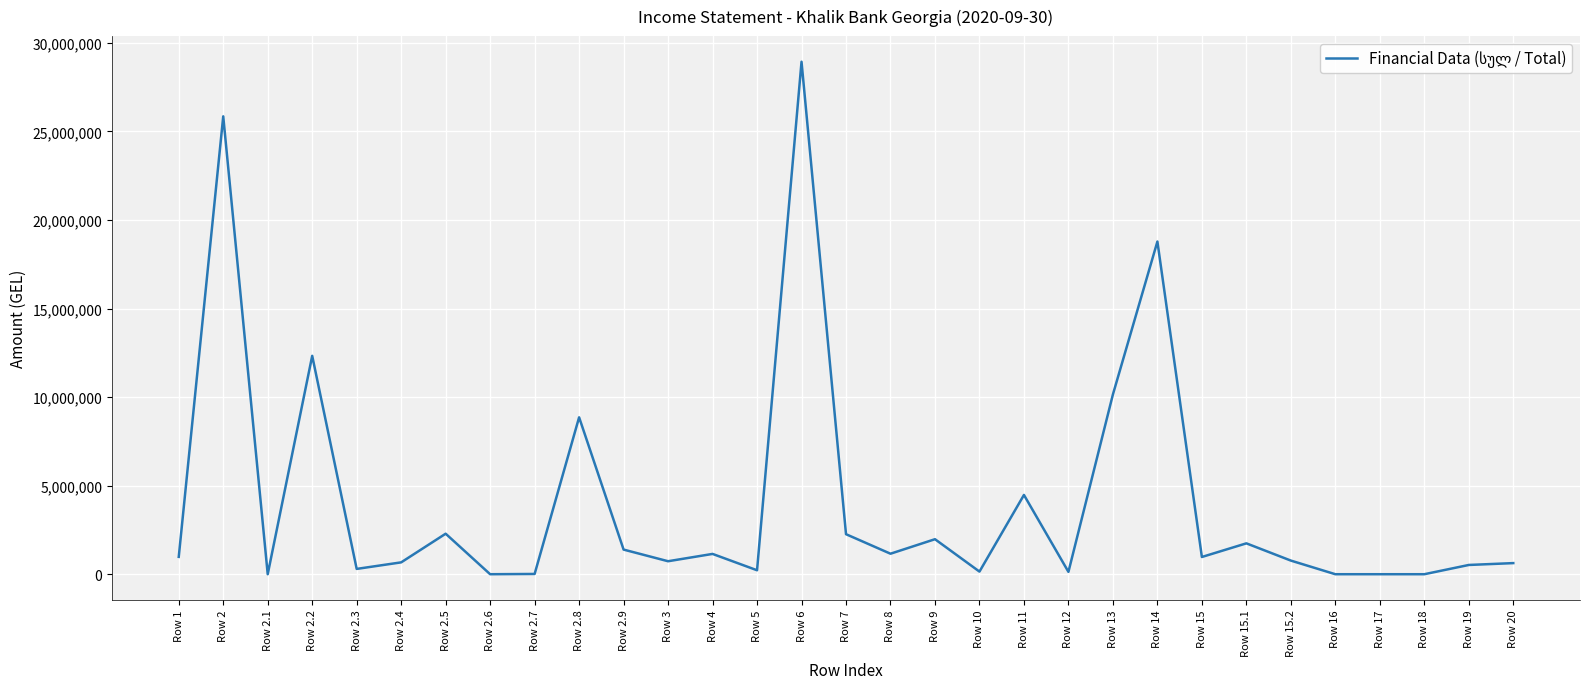

Where does the data first go above 973446?

Row 1